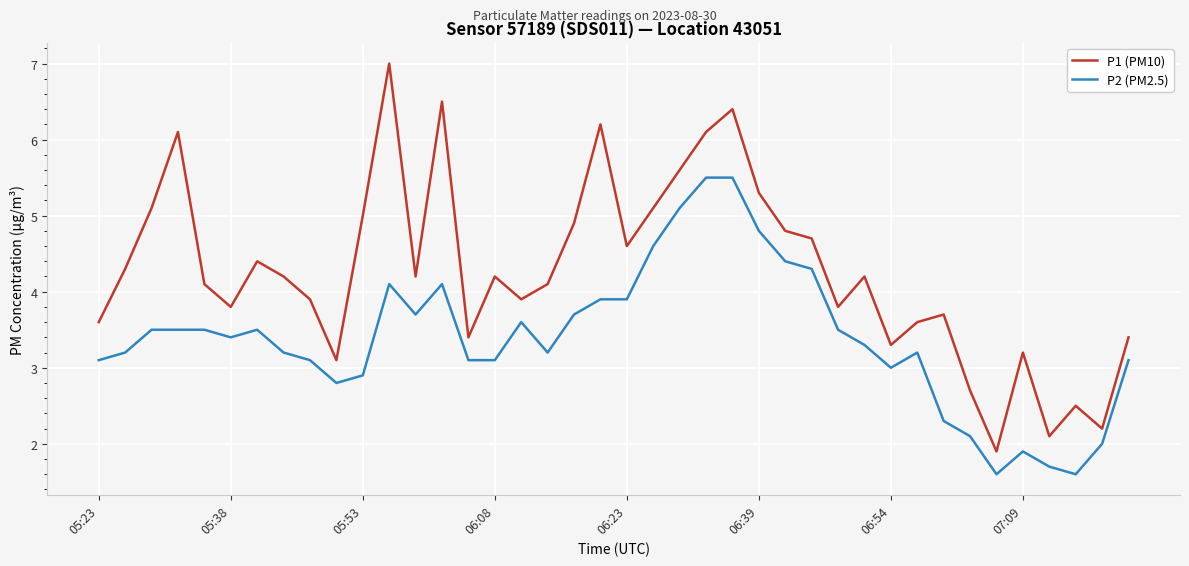

What is the difference between the maximum and minimum values in the P1 (PM10) series?

5.1